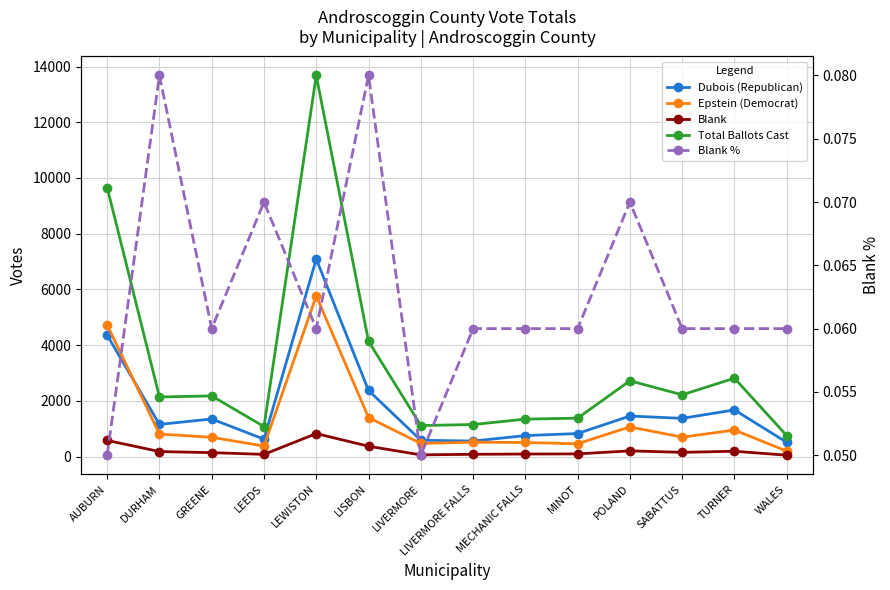

Where is the first local maximum for Total Ballots Cast?

GREENE